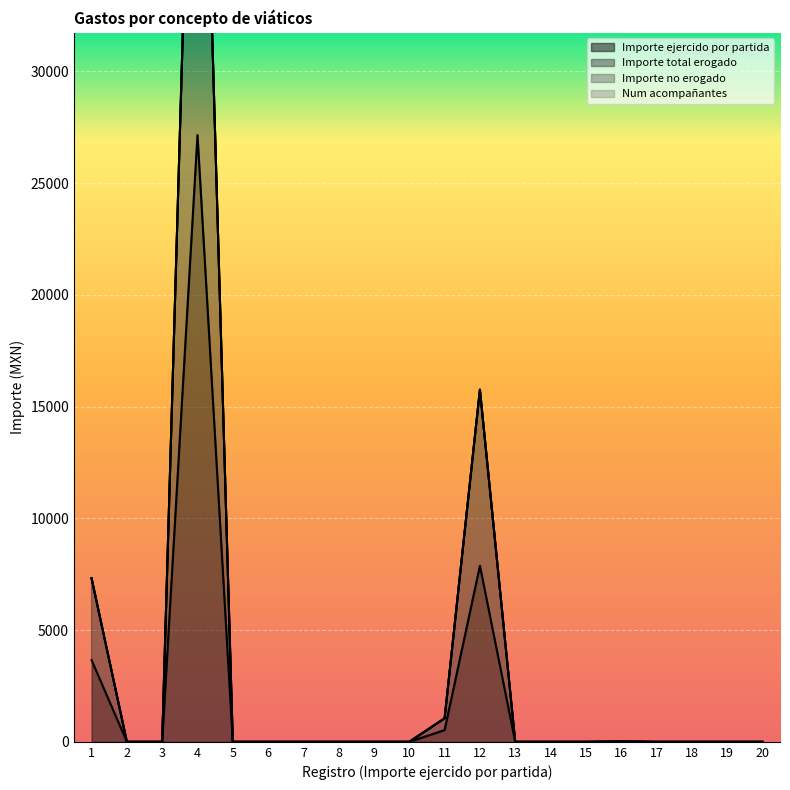

Is it true that Importe ejercido por partida equals 0.0 at 14?

True